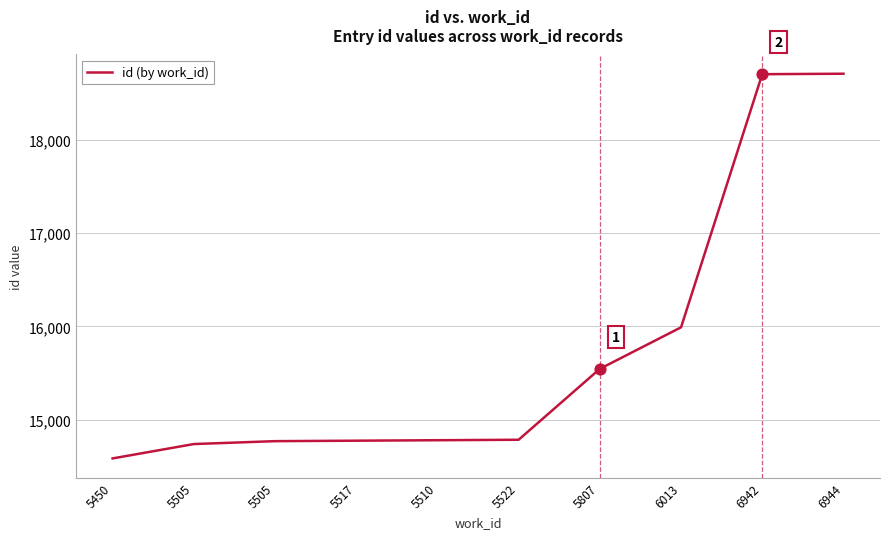

Between 5505 and 5505, which is larger?

5505